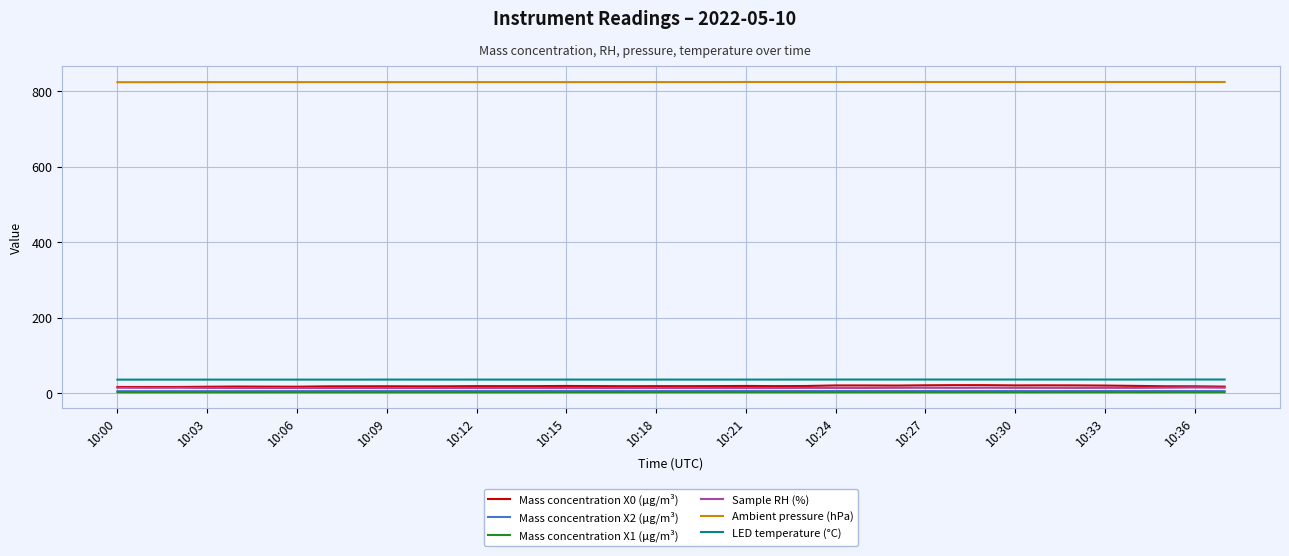

True or false: Mass concentration X0 (μg/m³) and Mass concentration X2 (μg/m³) cross at least once.

False